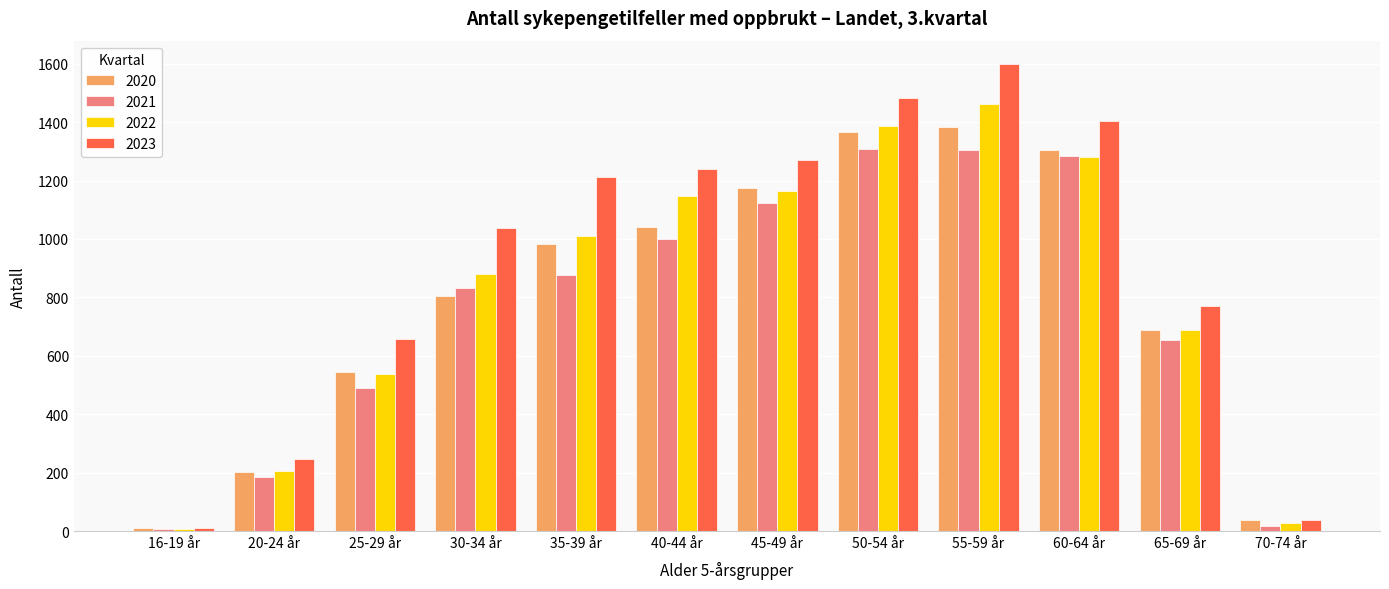

At which category is the sum across all series the highest?

55-59 år